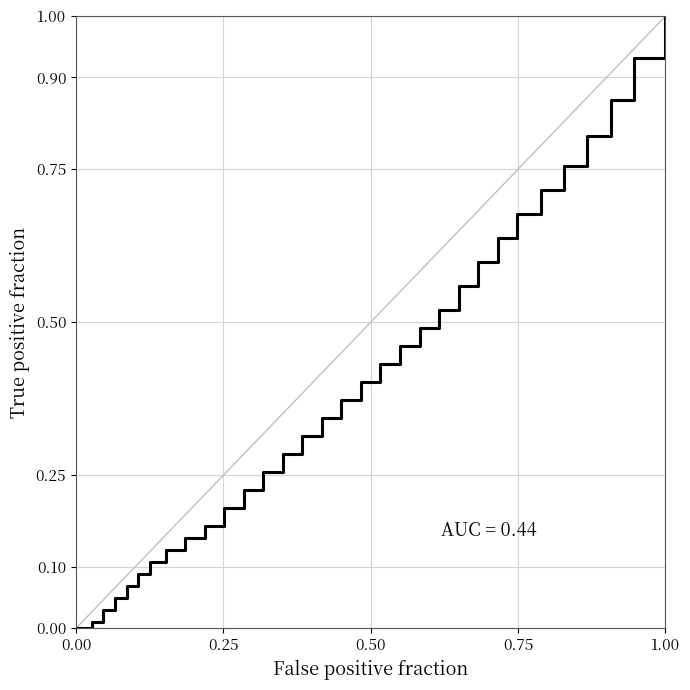

What is the maximum value shown in the chart?

1.0